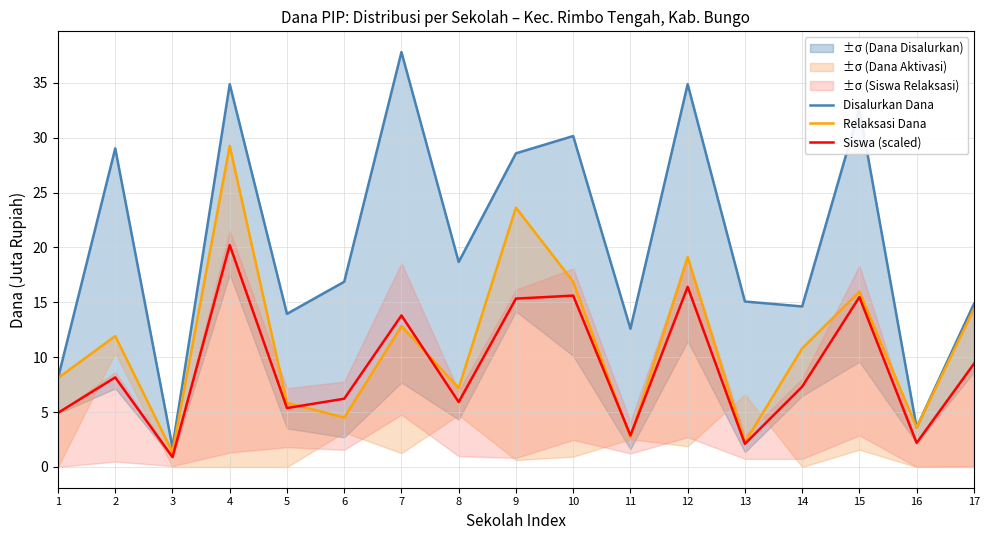

List the series in order of their peak value, lowest first.

Siswa (scaled), Relaksasi Dana, Disalurkan Dana